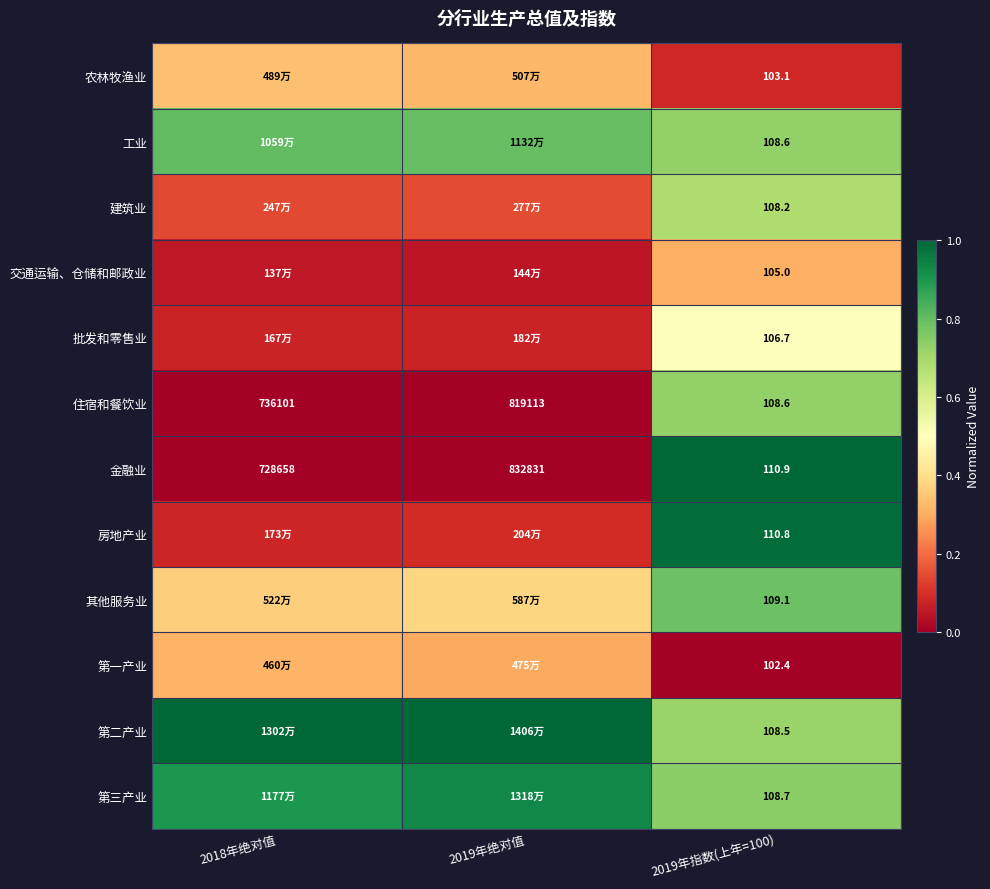

What is the difference between the maximum and second lowest values in the 建筑业 series?

0.5